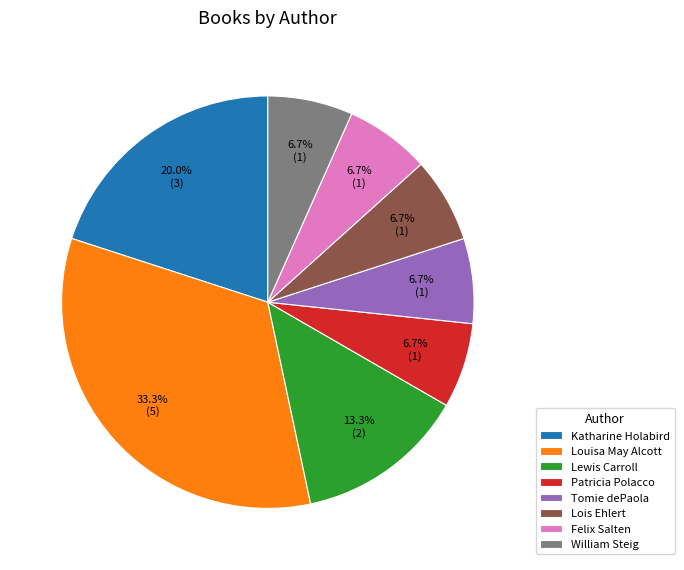

Count the number of slices in the pie.

8